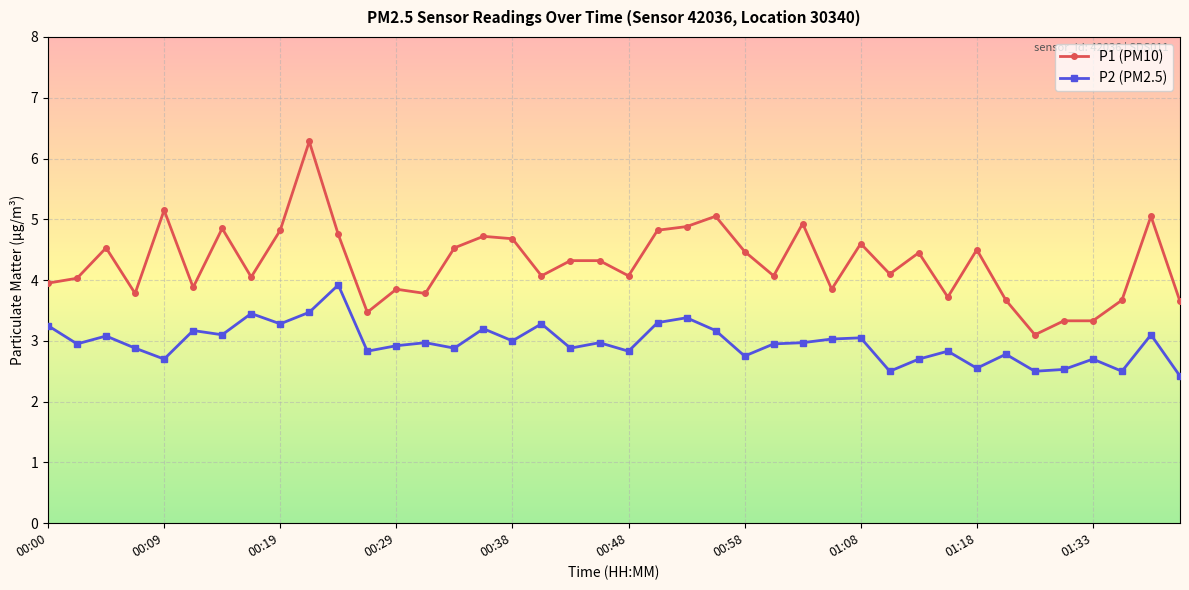

Which series has the widest spread of values?

P1 (PM10)